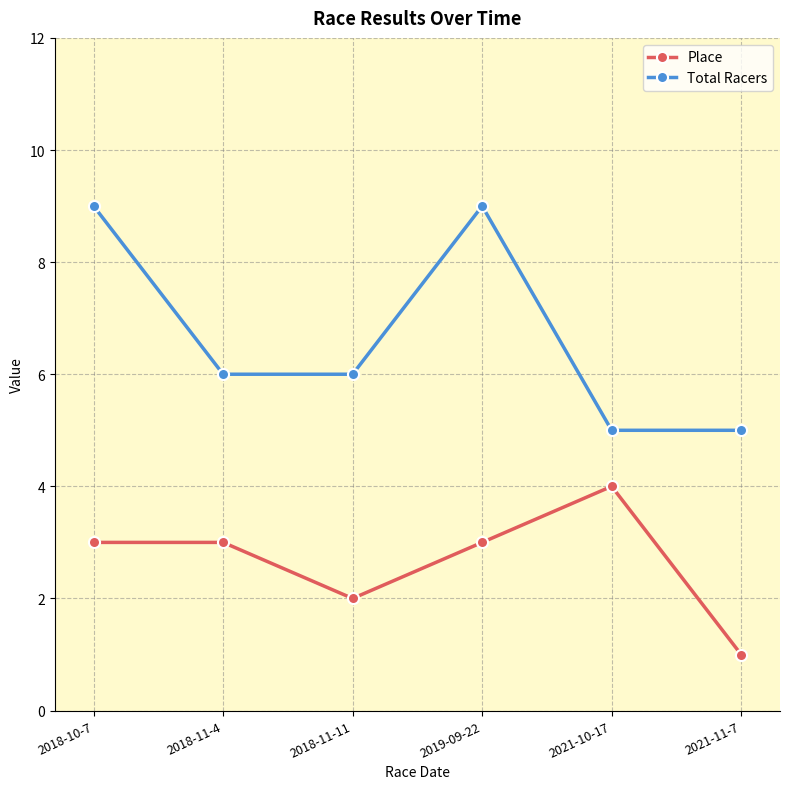

What is the minimum value for Total Racers?

5